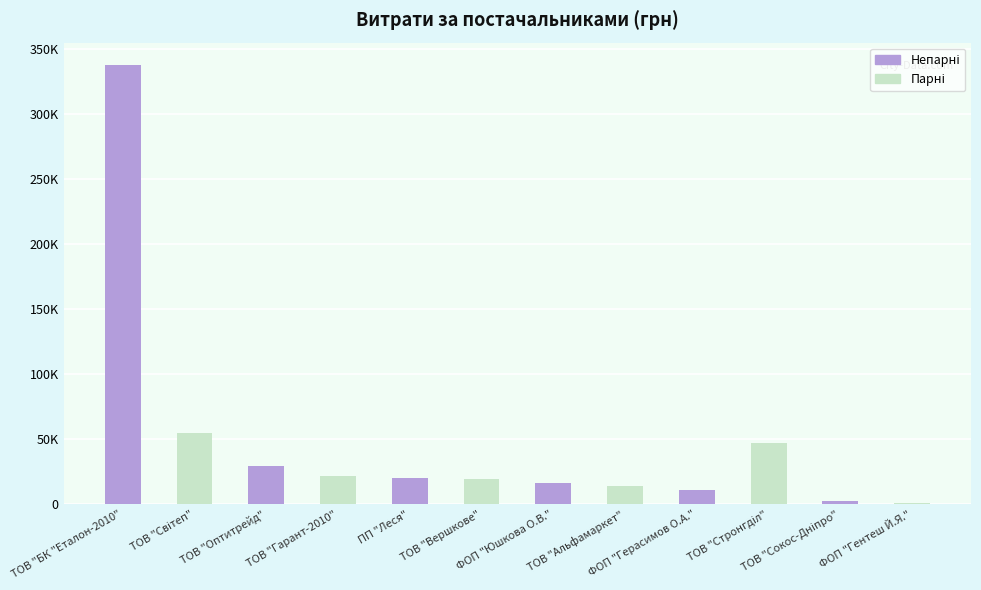

Which has a higher value, ПП "Леся" or ТОВ "Стронгділ"?

ТОВ "Стронгділ"